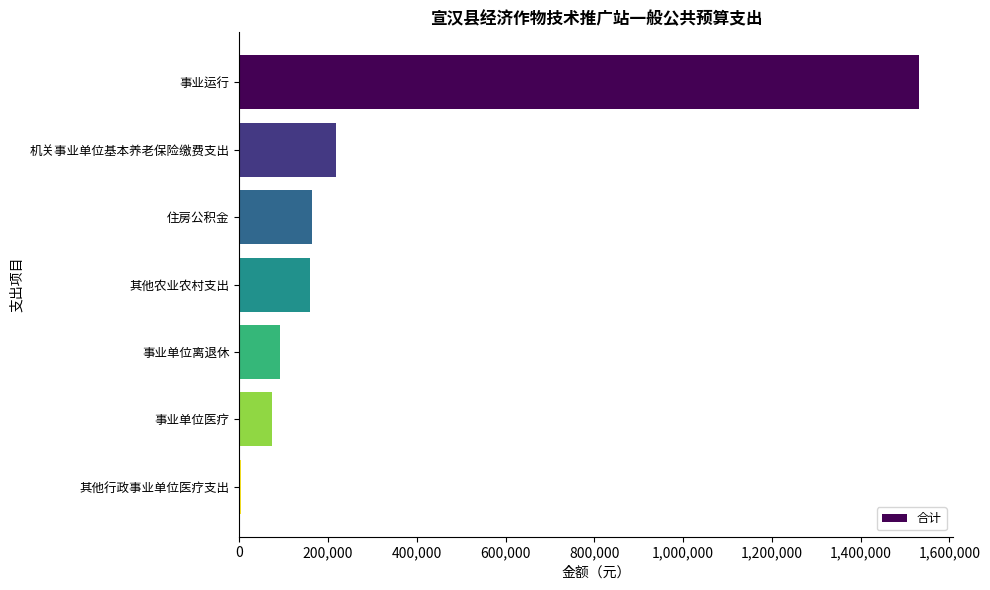

The chart shows a value of 315056 at 机关事业单位基本养老保险缴费支出. True or false?

False